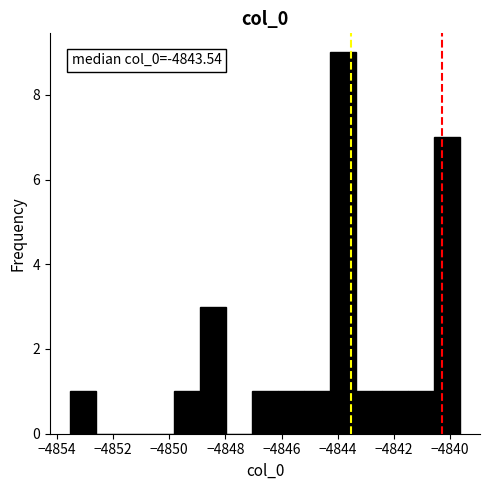

Over which range of the x-axis is the bar tallest?

-4844.2 to -4843.4